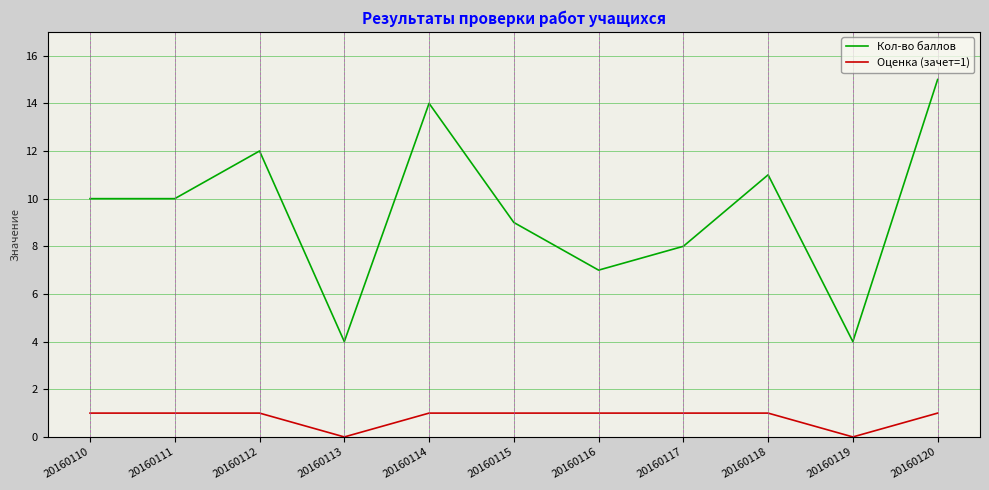

True or false: Оценка (зачет=1) and Кол-во баллов intersect in this chart.

False